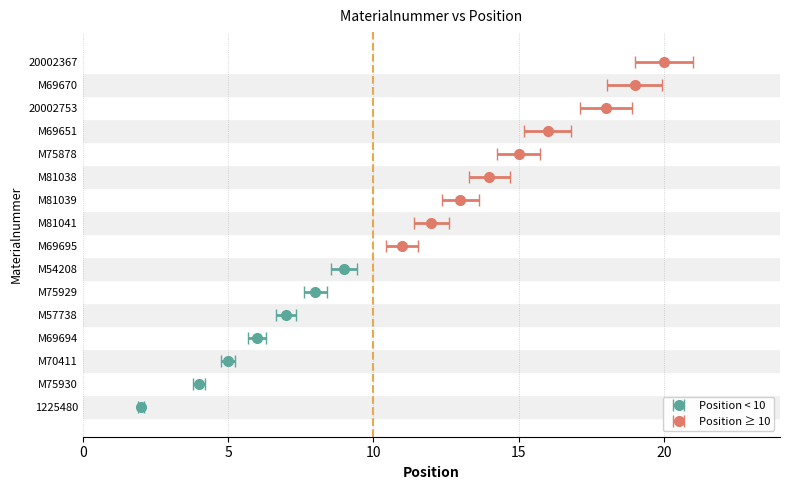

List the labels in order of value, largest first.

20002367, M69670, 20002753, M69651, M75878, M81038, M81039, M81041, M69695, M54208, M75929, M57738, M69694, M70411, M75930, 1225480